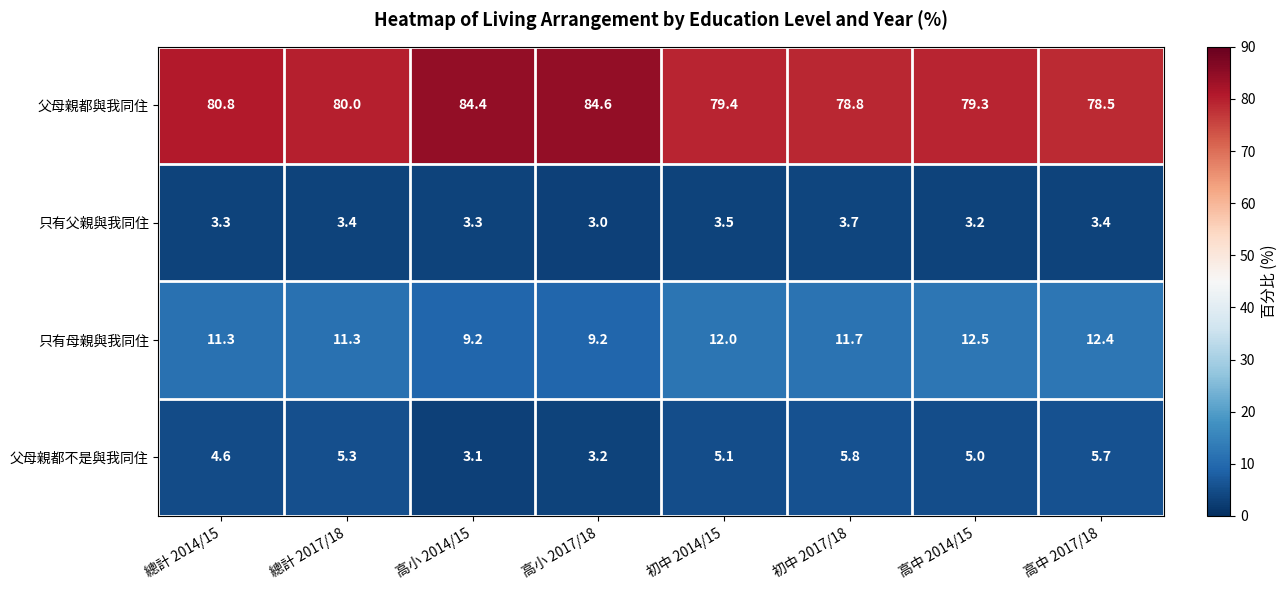

Which series has the largest total across all categories?

父母親都與我同住